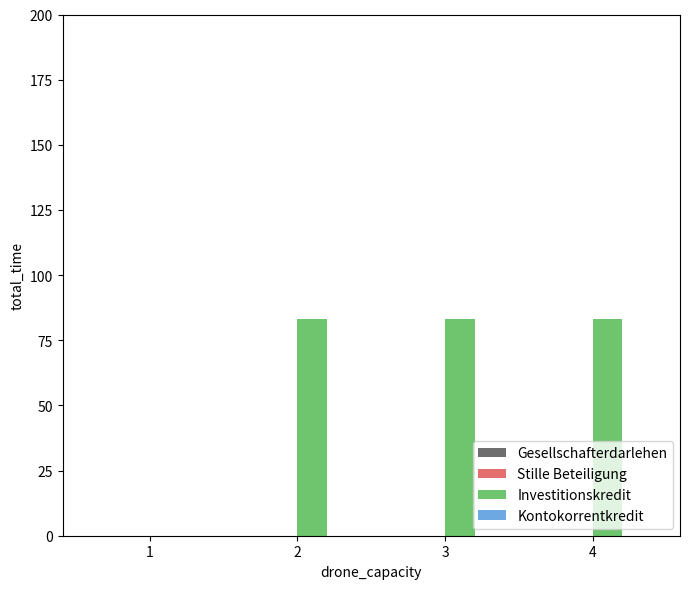

Is it true that the value at 4 is 83.3?

True